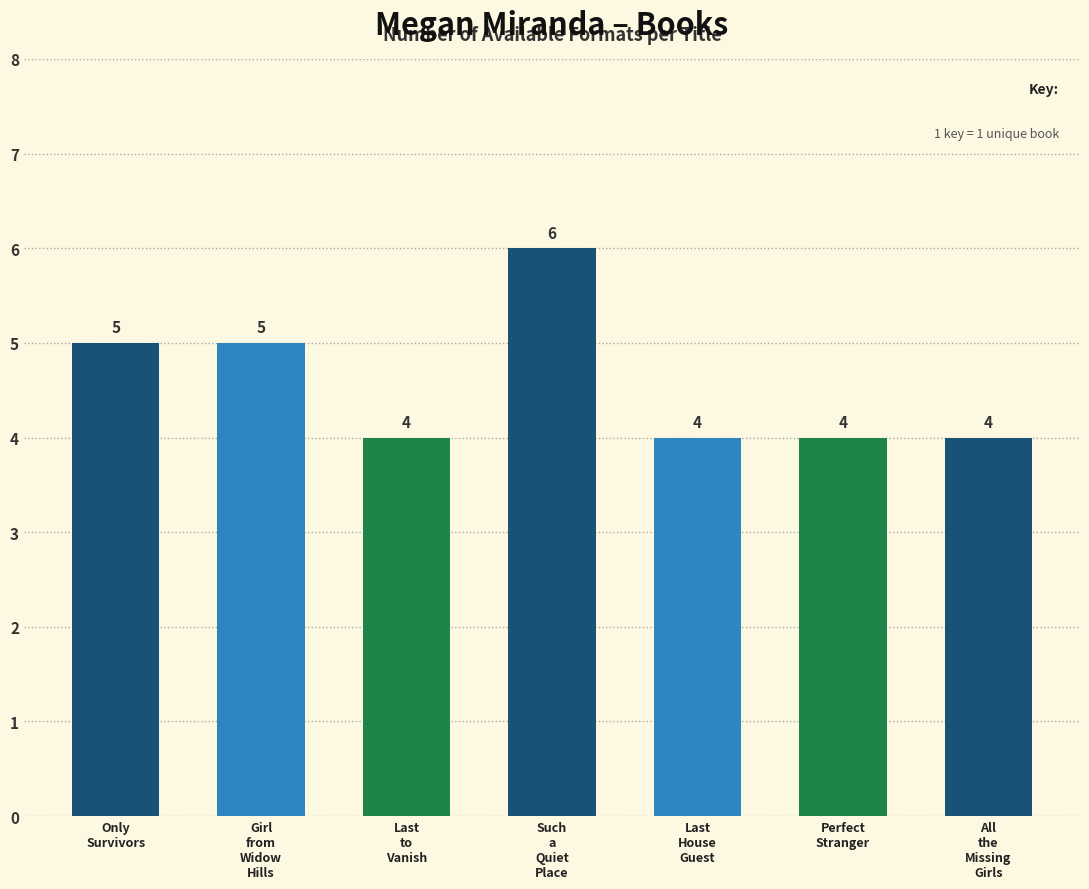

Reading left to right, transcribe all the data shown in this chart.

5	5	4	6	4	4	4